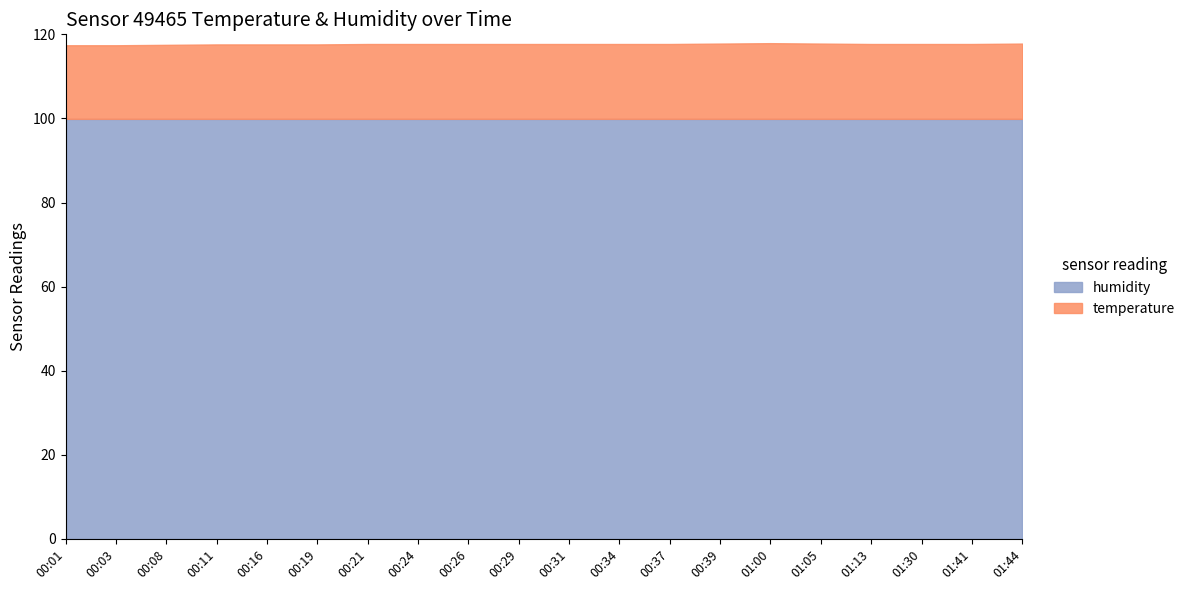

Which series has the largest total across all categories?

humidity